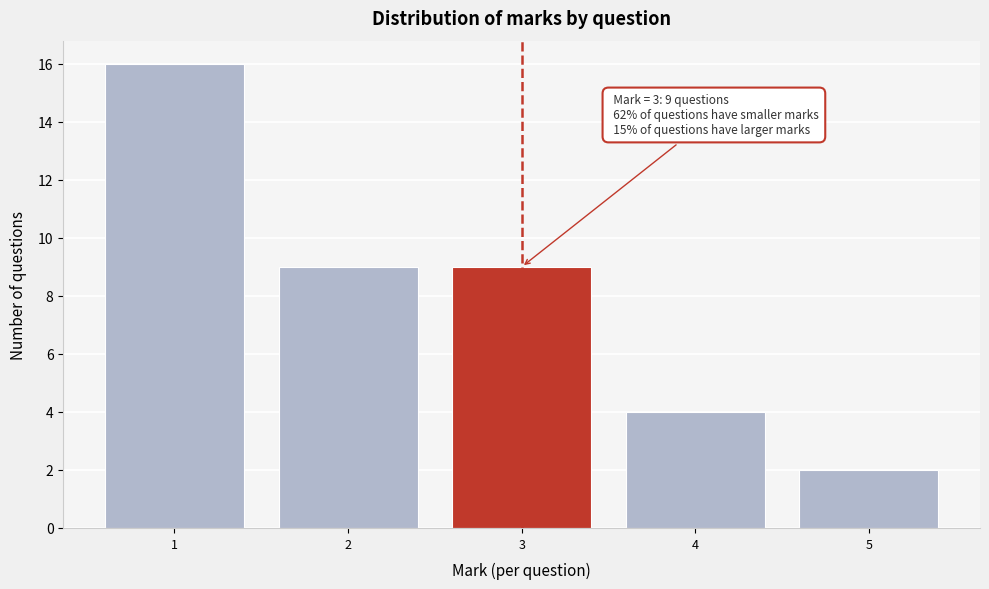

Over which range of the x-axis is the bar tallest?

0.5 to 1.5